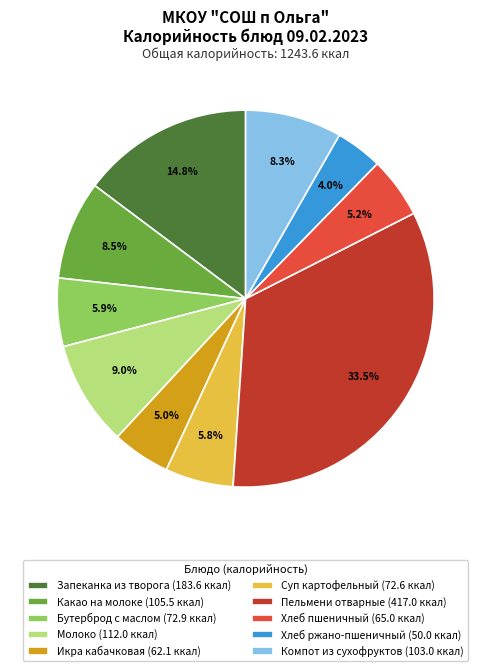

Is there a majority slice in this chart?

No